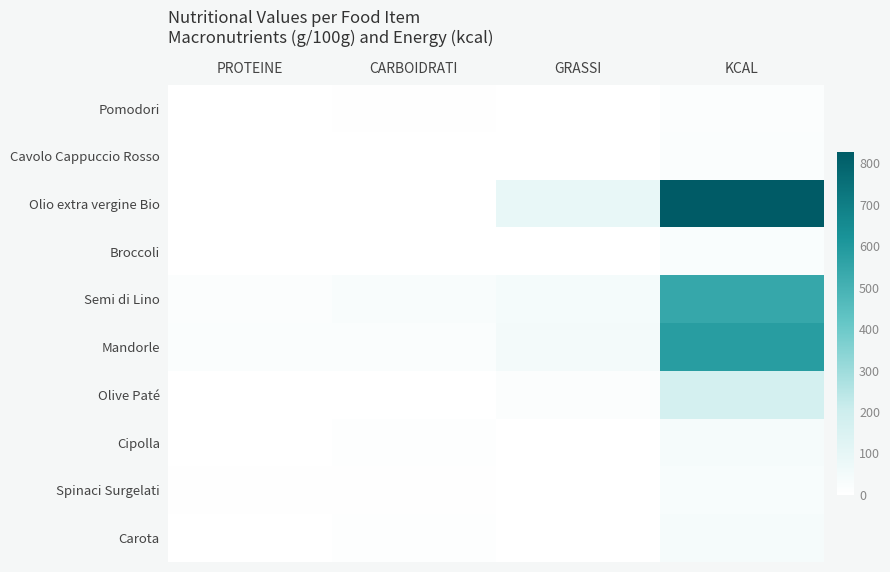

How many categories are shown in the chart?

4